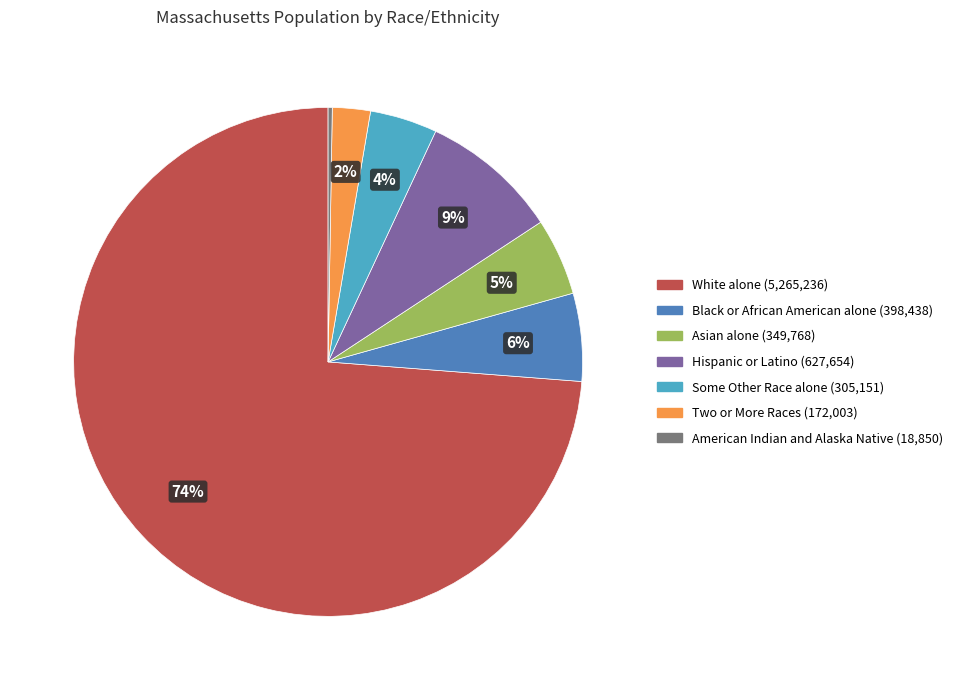

Between Black or African American alone and Hispanic or Latino, which is larger?

Hispanic or Latino